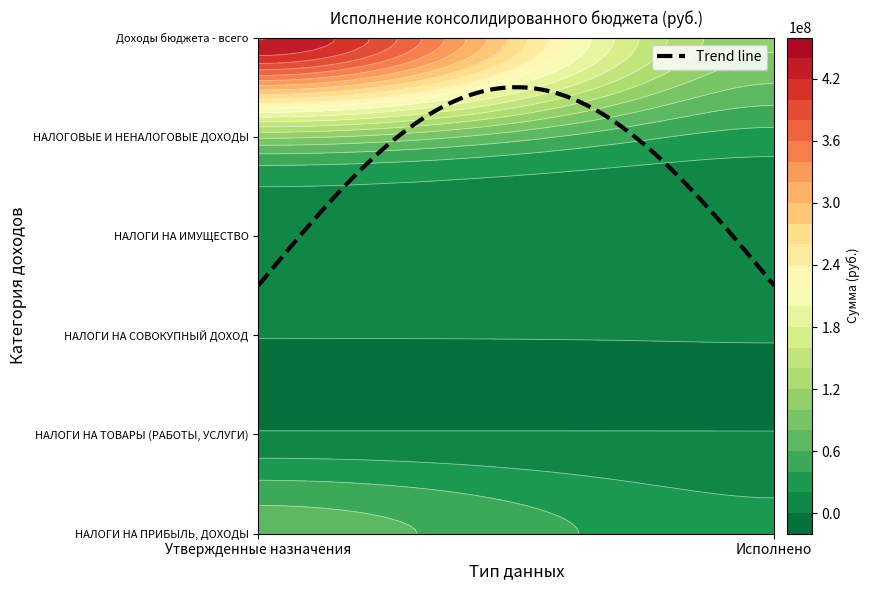

Which series has the largest range (max minus min)?

Доходы бюджета - всего